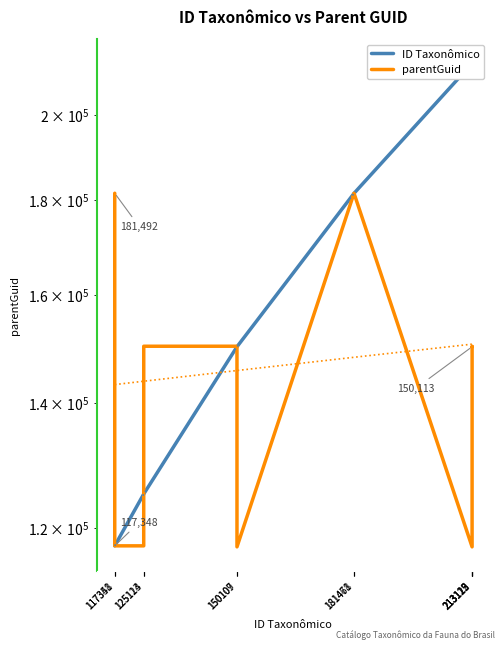

How many data points does each series have?

12